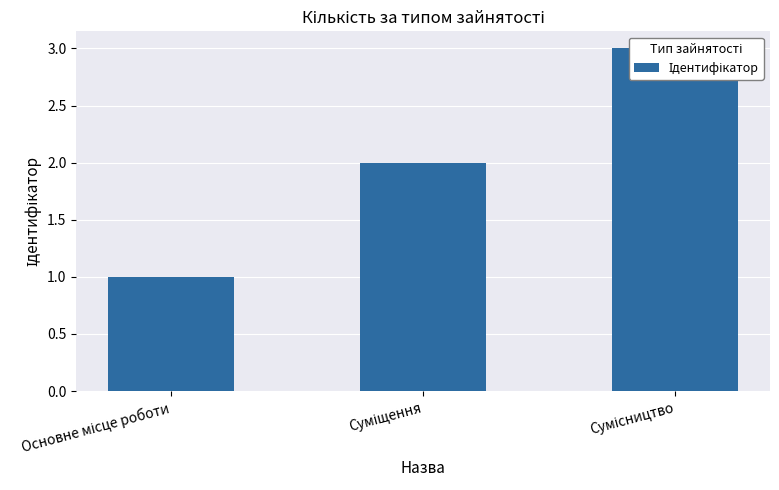

How many series are shown in this chart?

1